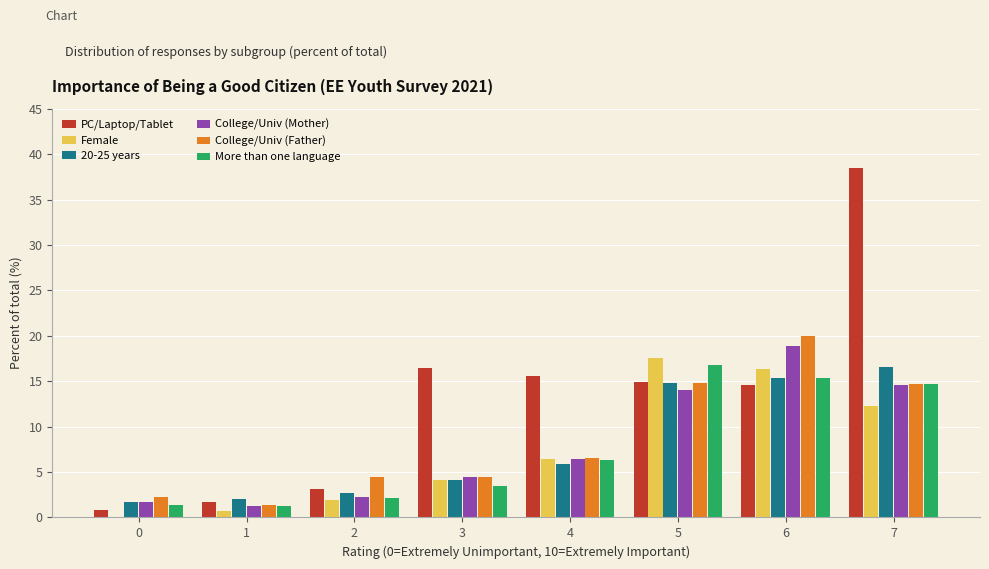

True or false: Female has a value of 16.3 at 6.

True